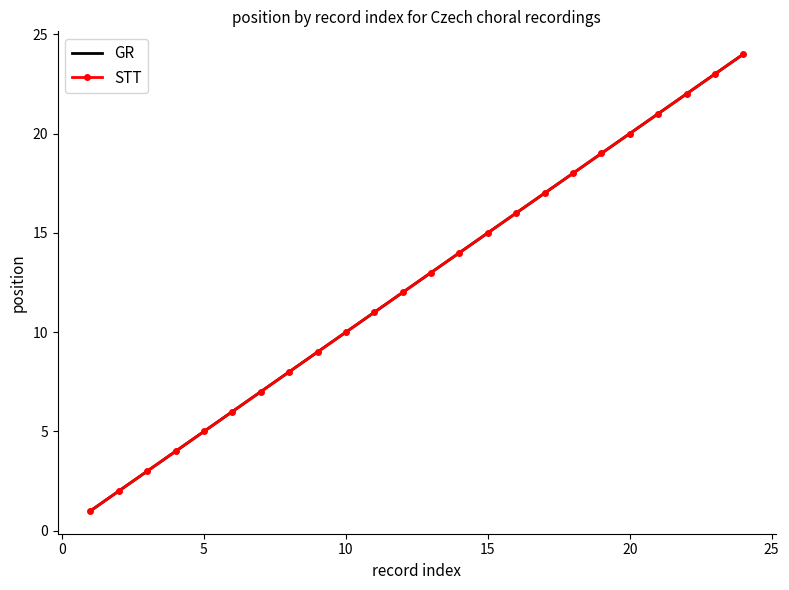

At how many categories does at least one series exceed 10?

14